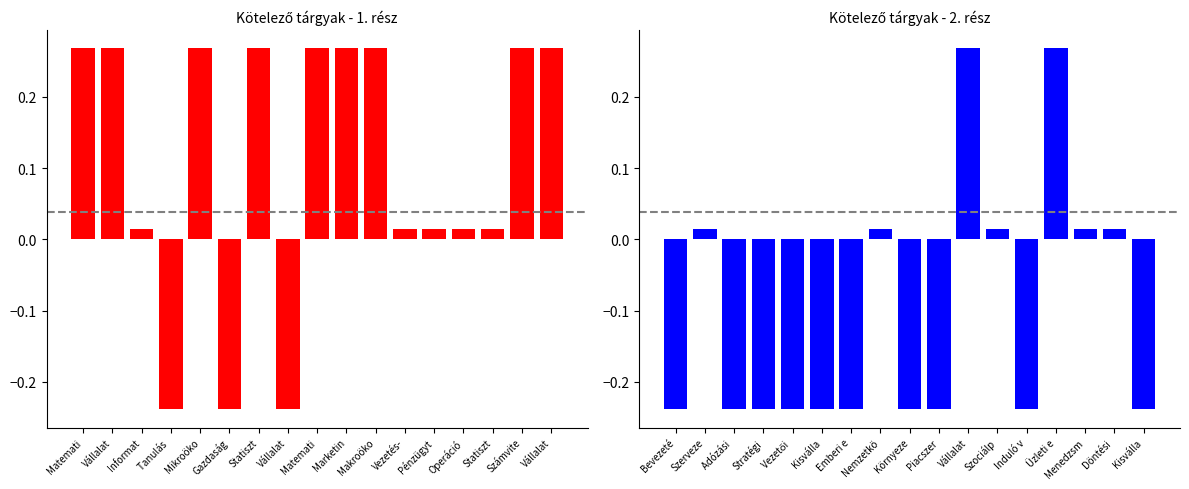

How many positive values does the Kredit (norm) - 2. rész series have?

7